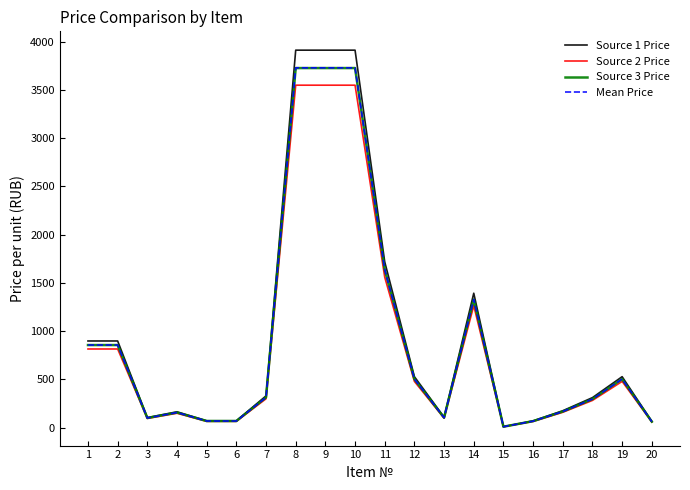

What is the maximum value shown in the chart?

3913.0